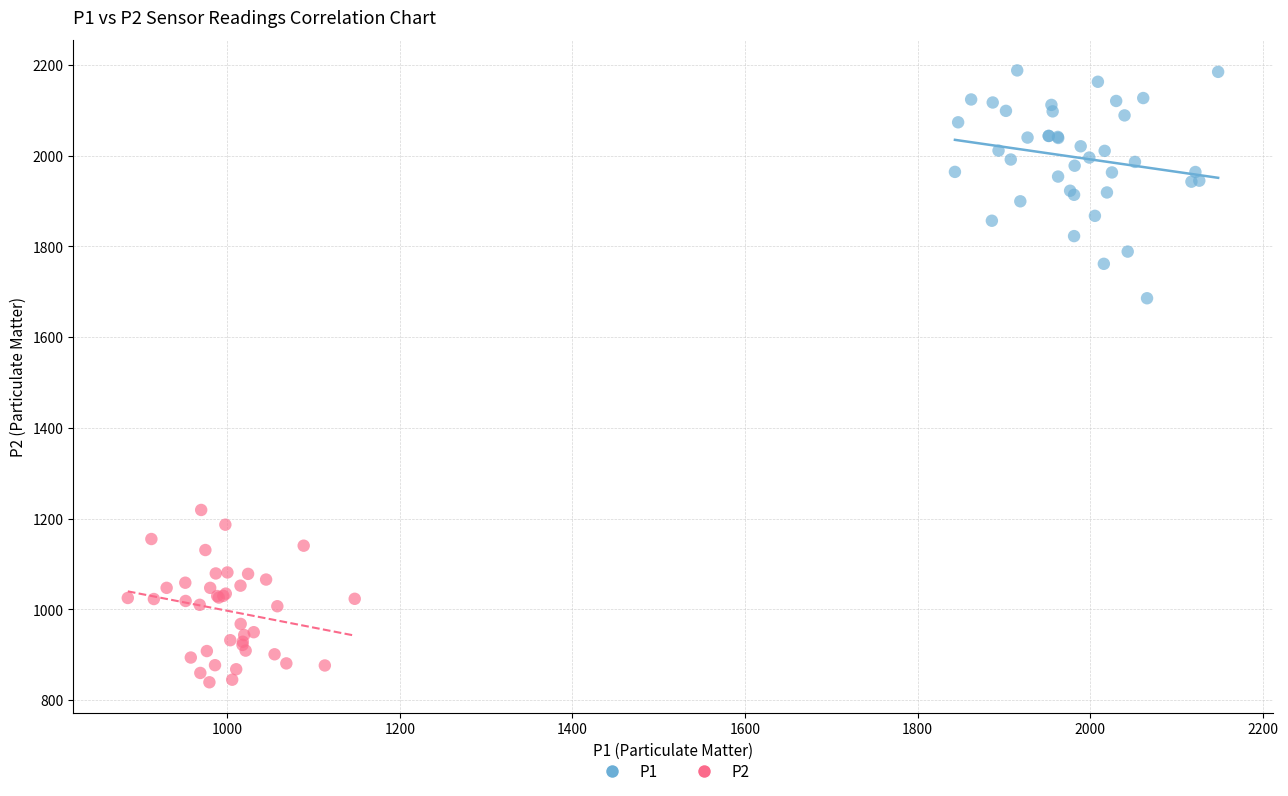

Which series reaches the minimum Y coordinate?

P2